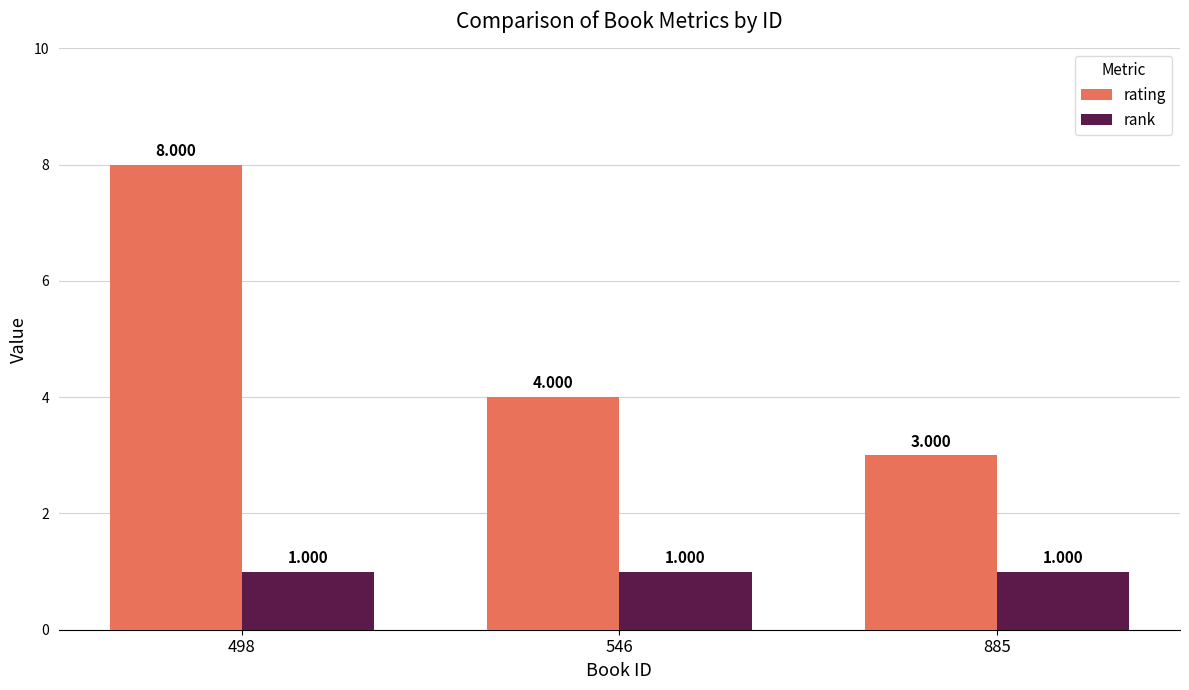

What is the maximum value shown in the chart?

8